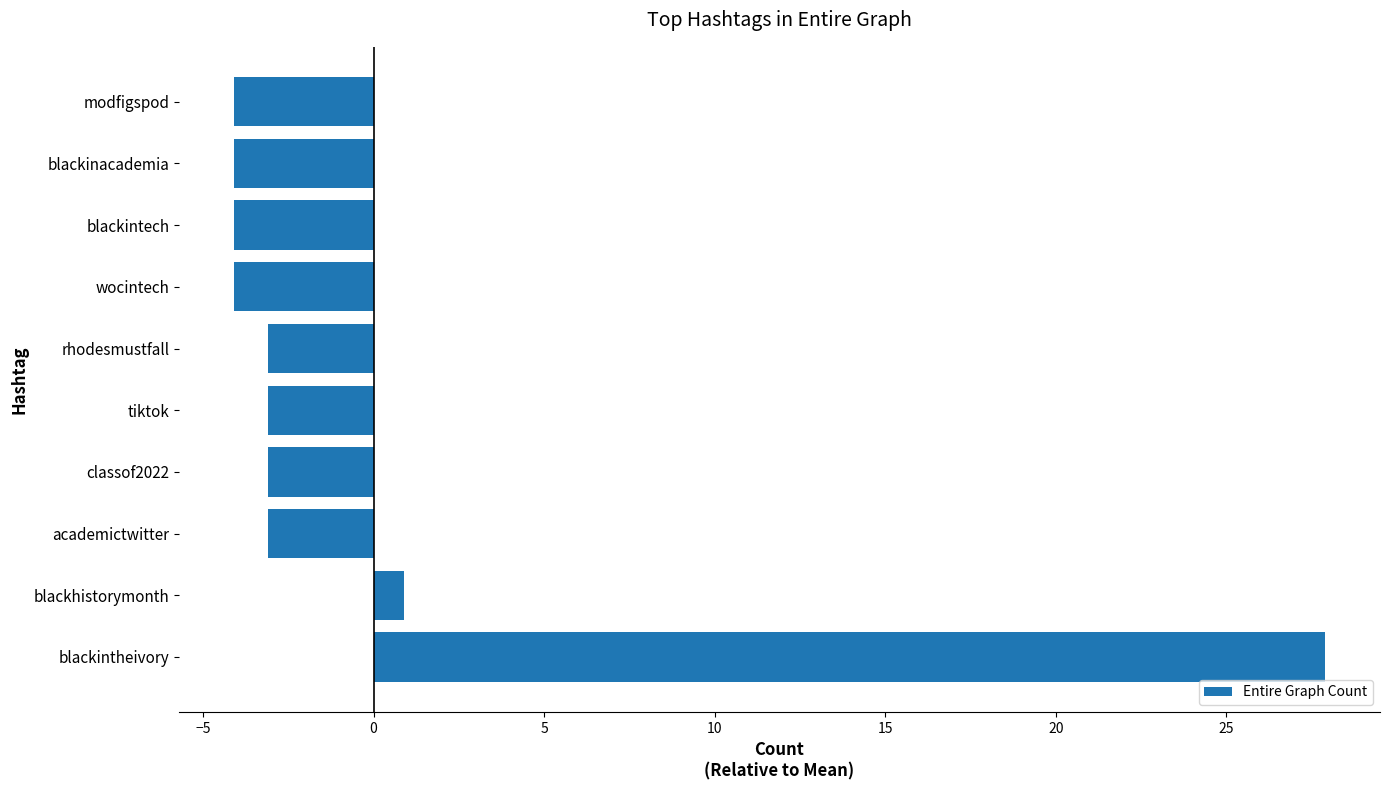

What is the difference between the maximum and minimum values?

32.0